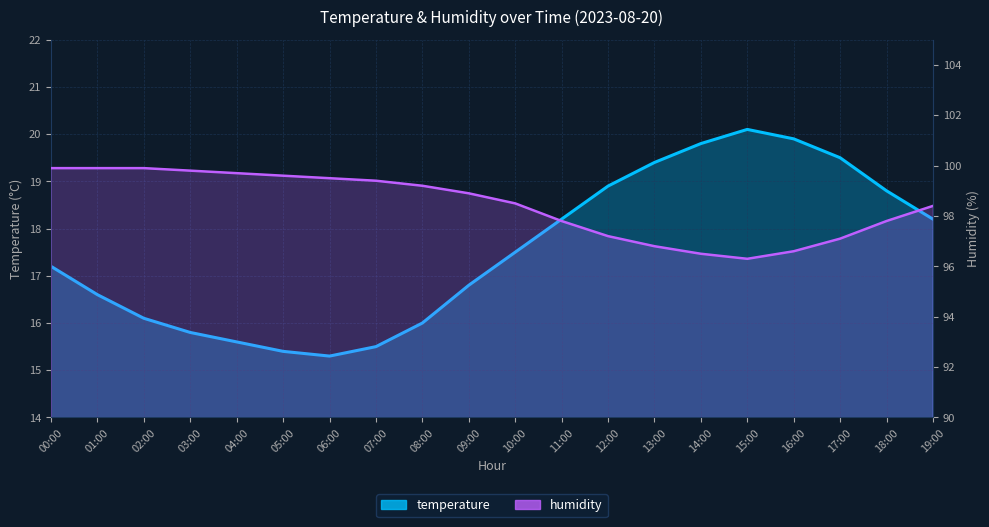

At which category does temperature reach its first local valley?

06:00